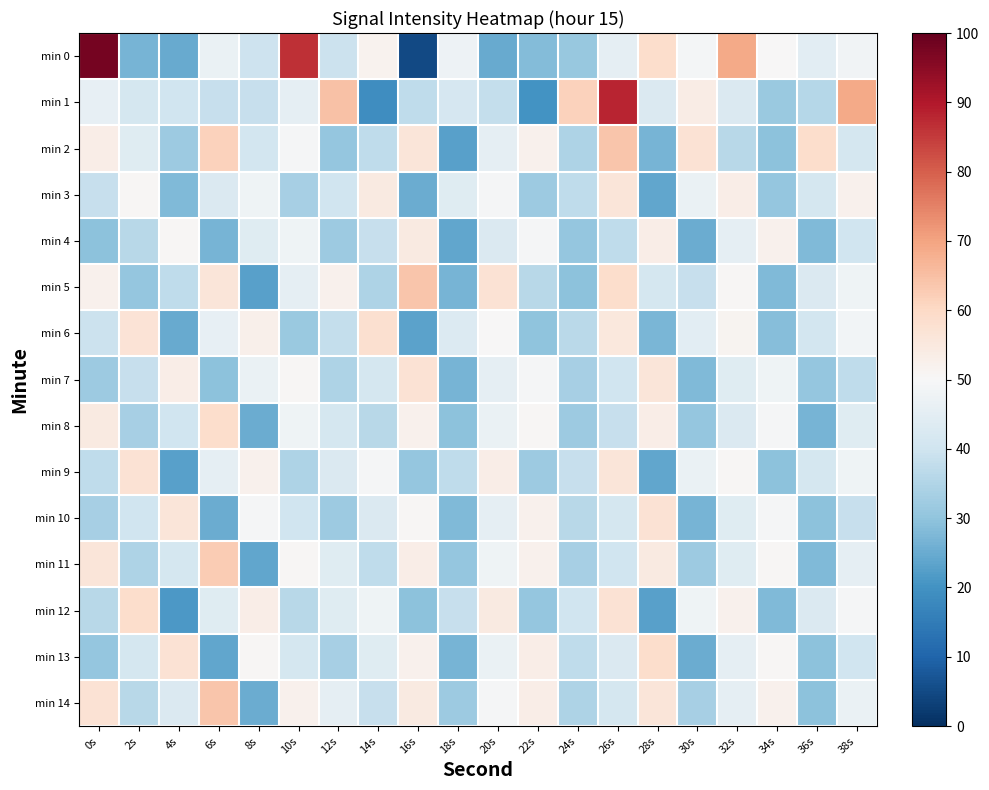

What is the spread (max minus min) of values at 32s?

33.1